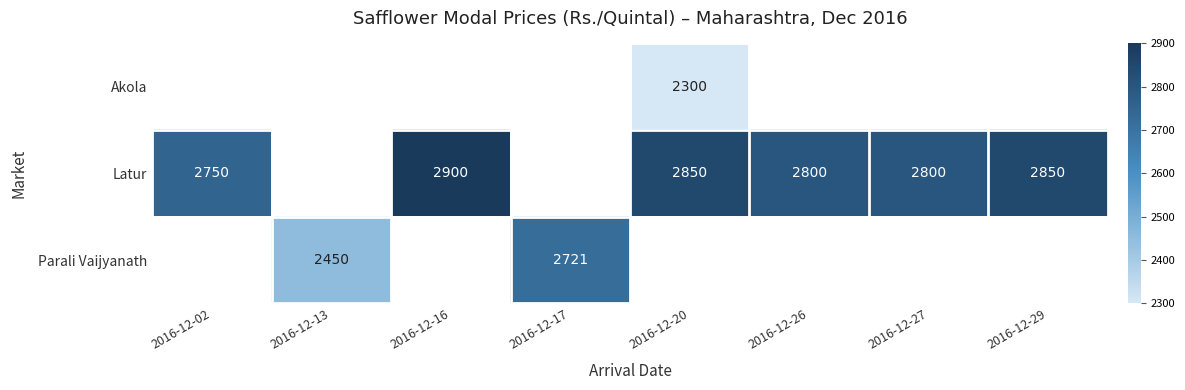

How many data points does each series have?

8